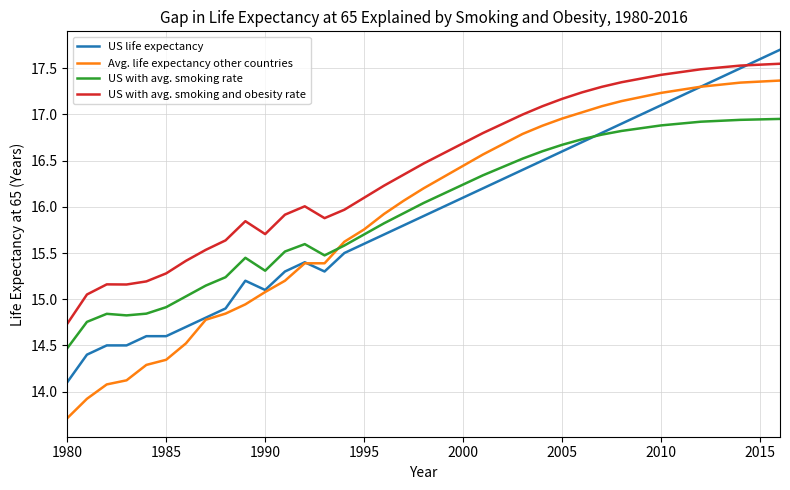

What is the minimum value for US with avg. smoking rate?

14.5